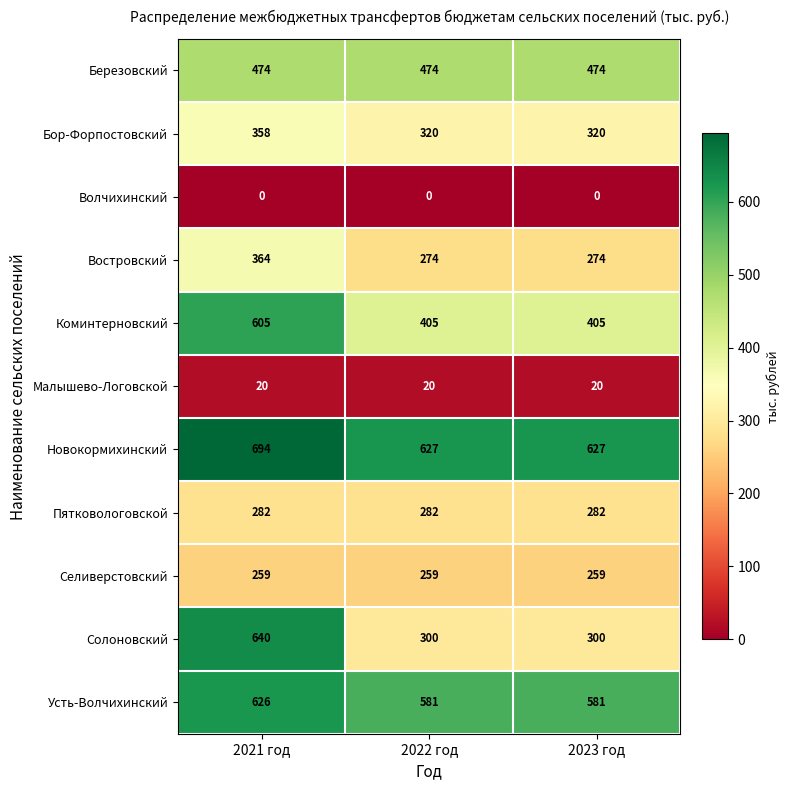

How many distinct data groups are displayed?

11